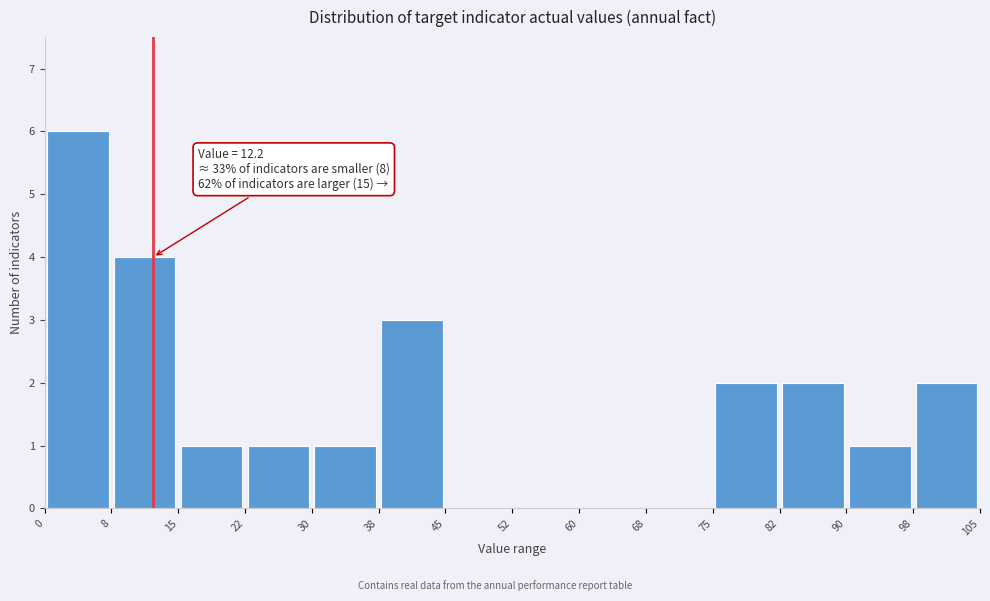

Over which range of the x-axis is the bar tallest?

0 to 8